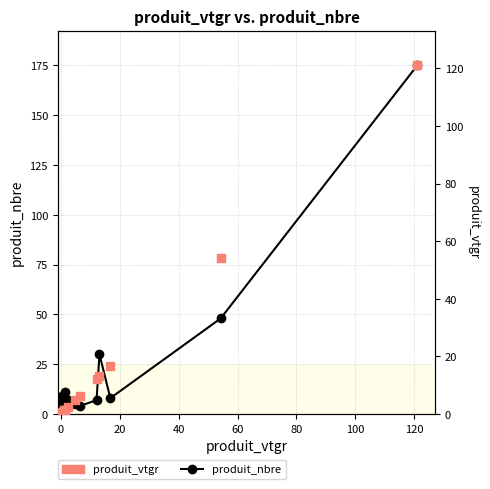

At how many categories does at least one series exceed 172?

1